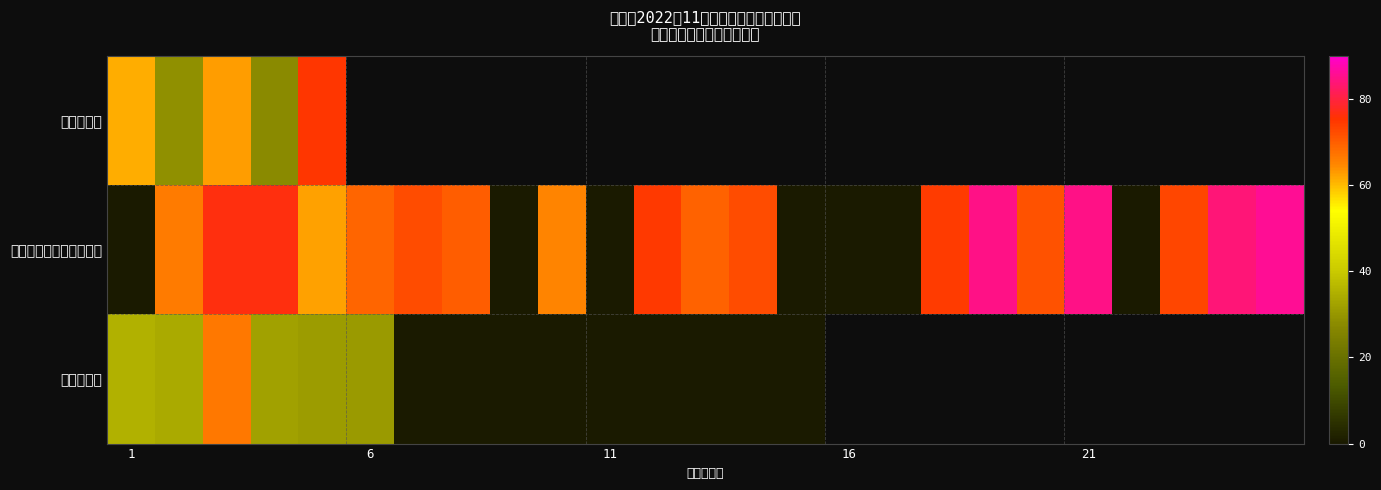

What is the difference between the maximum and minimum values in the 社区网格员 series?

66.5